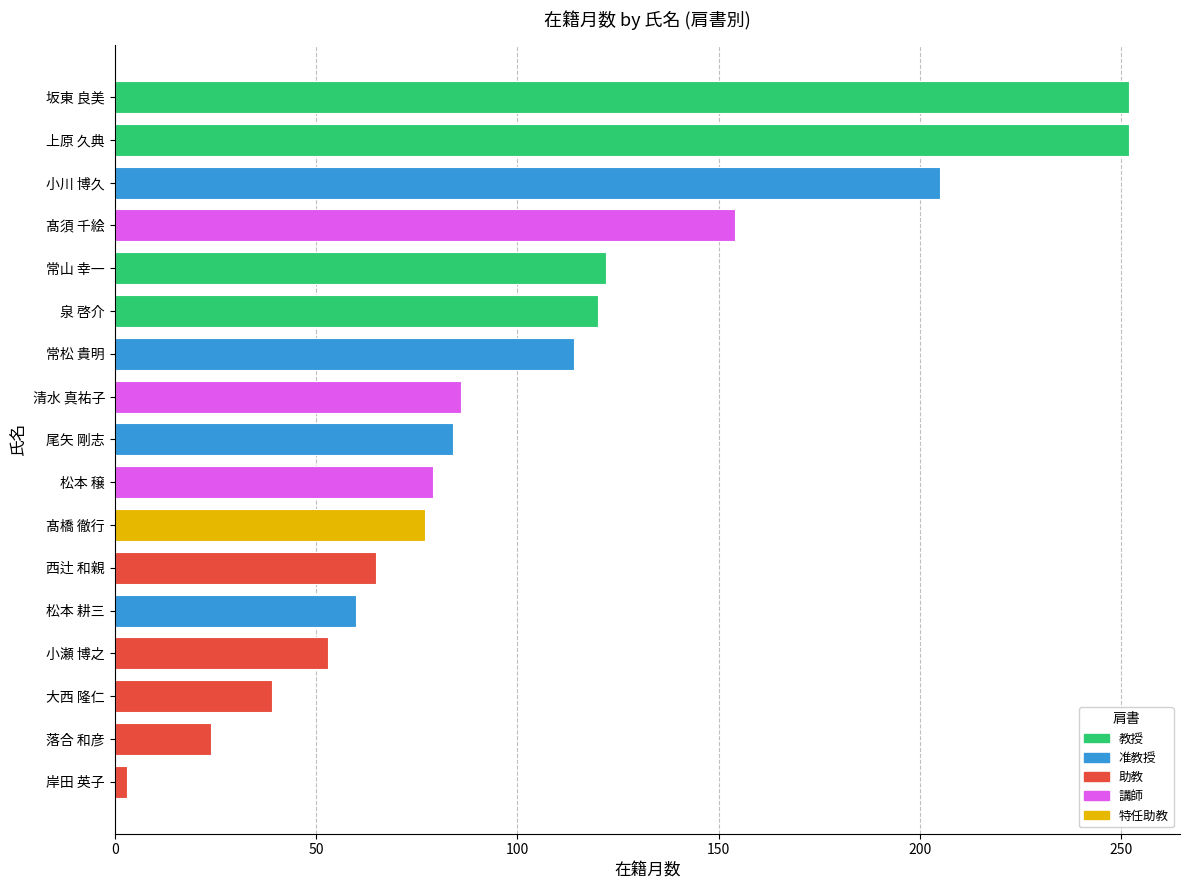

What is the maximum value shown in the chart?

252